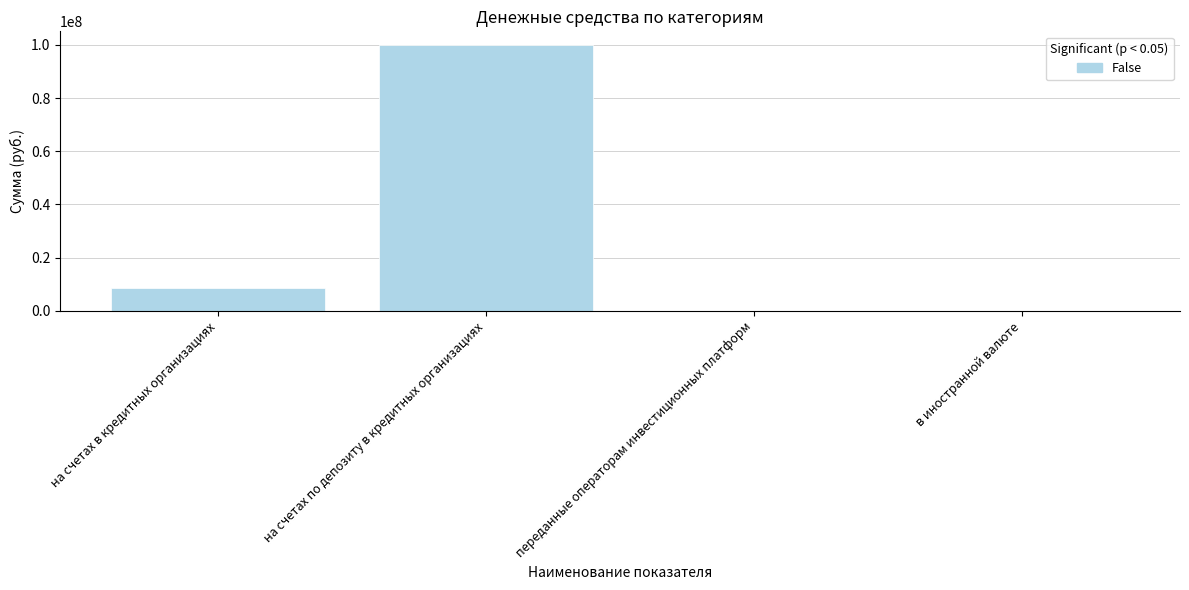

What is the sum of all values?

108650112.2